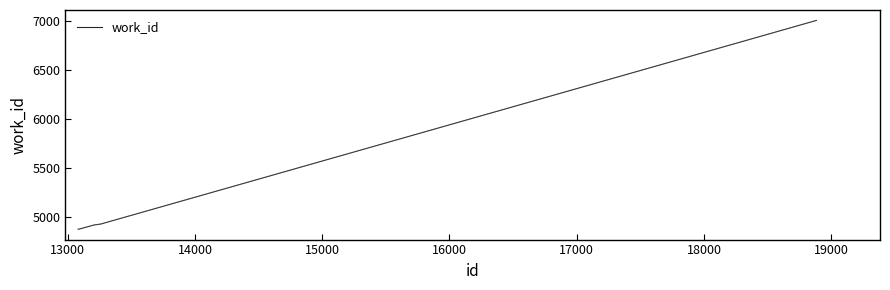

What is the maximum value shown in the chart?

7001